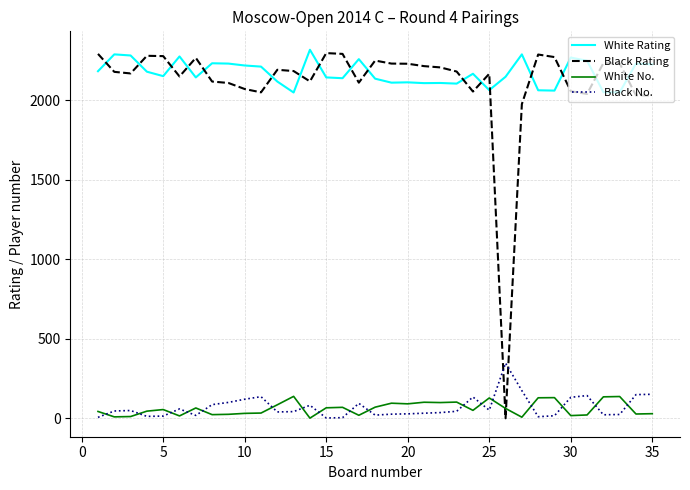

Which series has the widest spread of values?

Black Rating